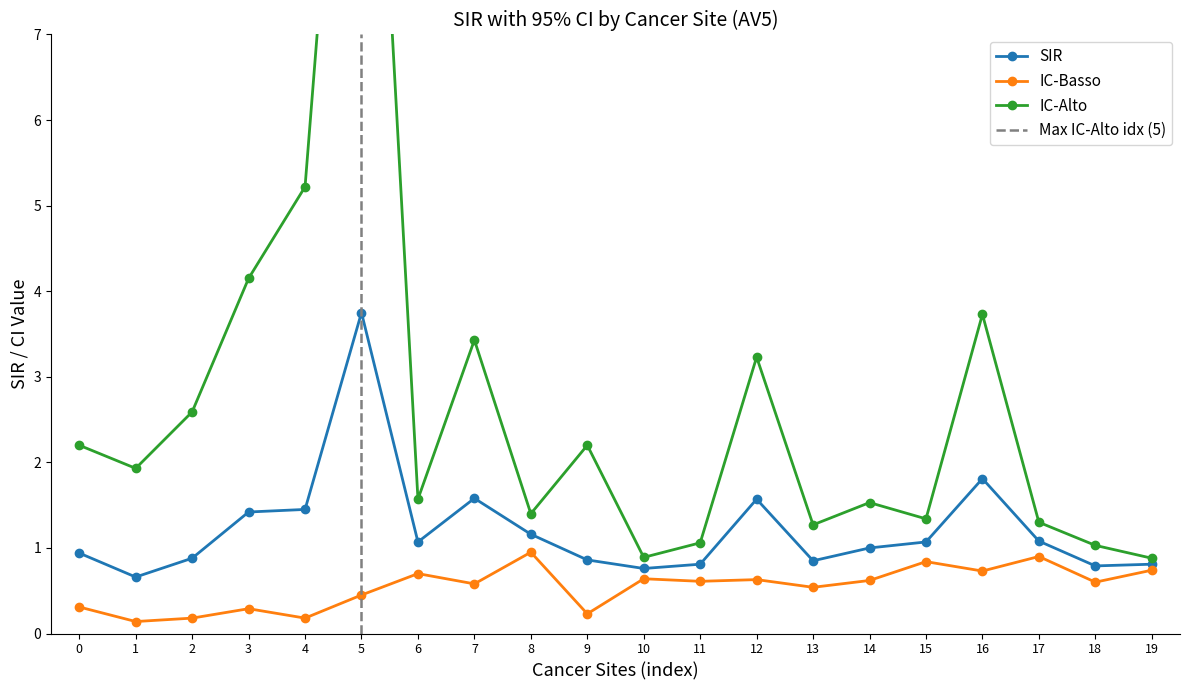

How many data points in IC-Alto are less than 1?

2